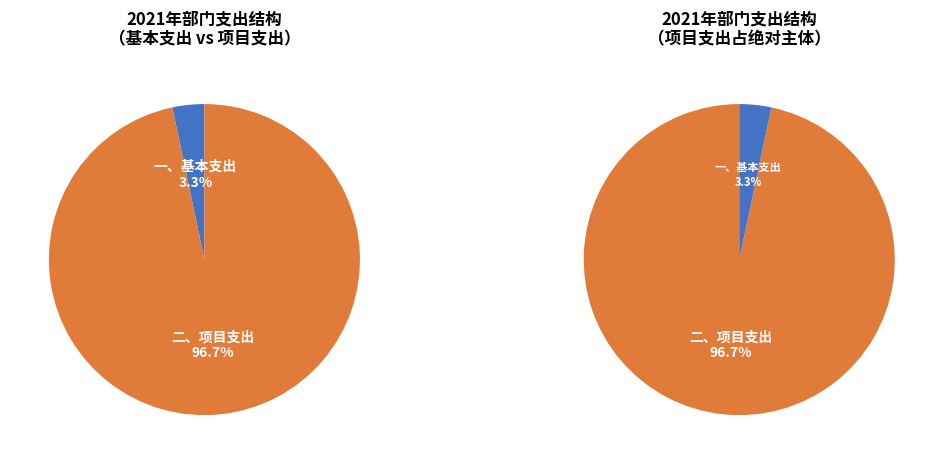

Does 一、基本支出 account for over 50% of the chart?

No